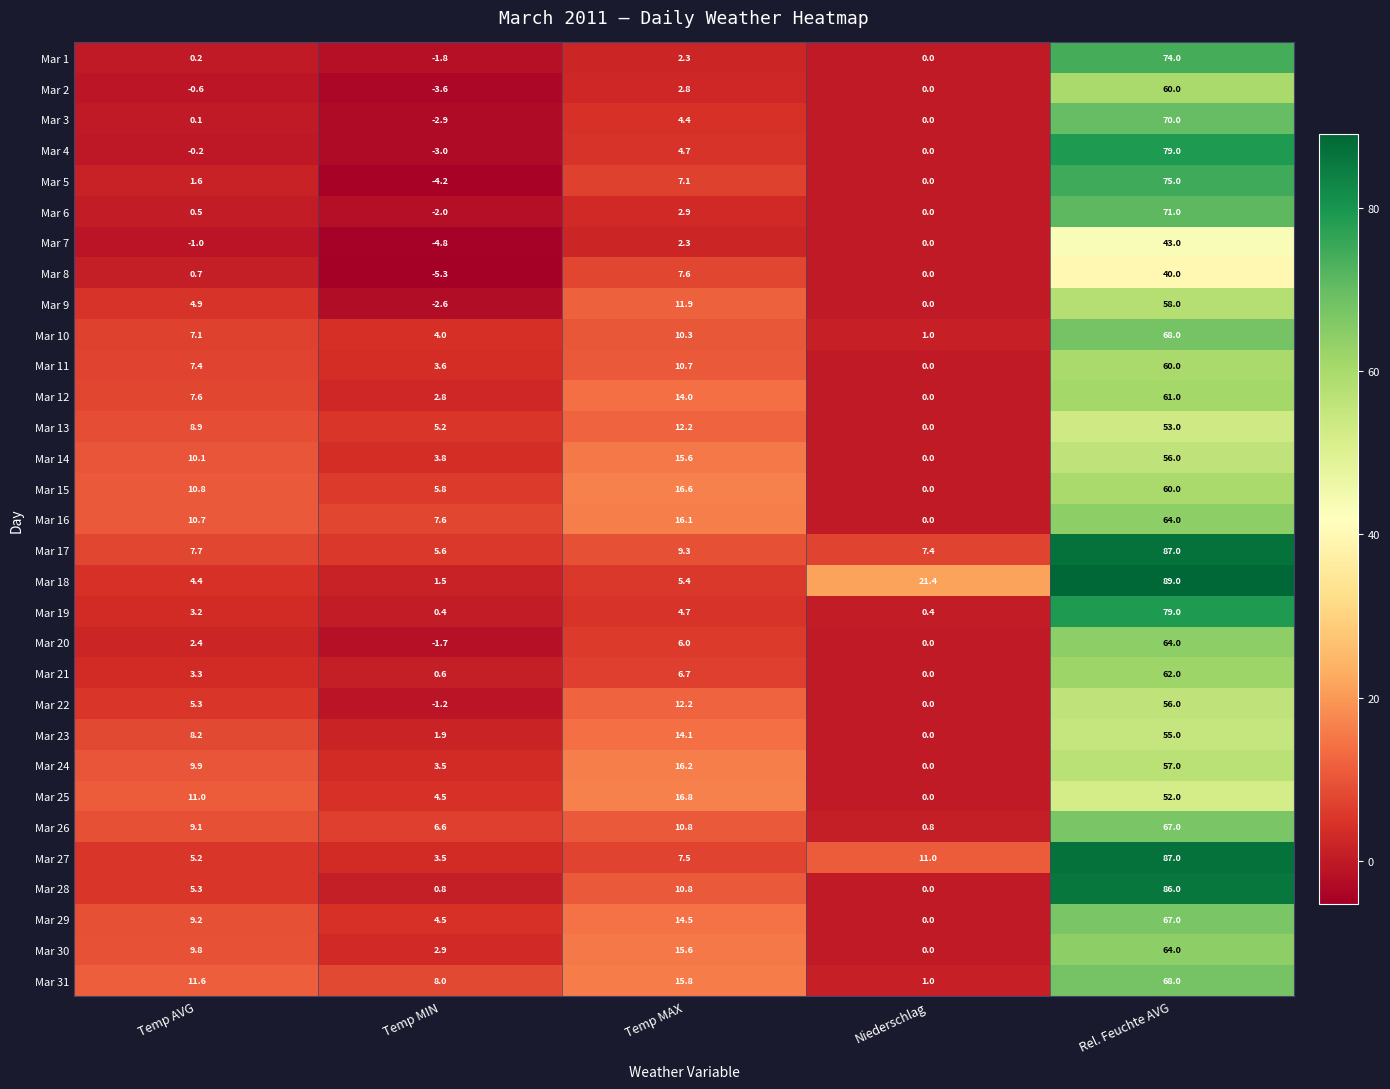

Which series has the largest total across all categories?

Mar 18